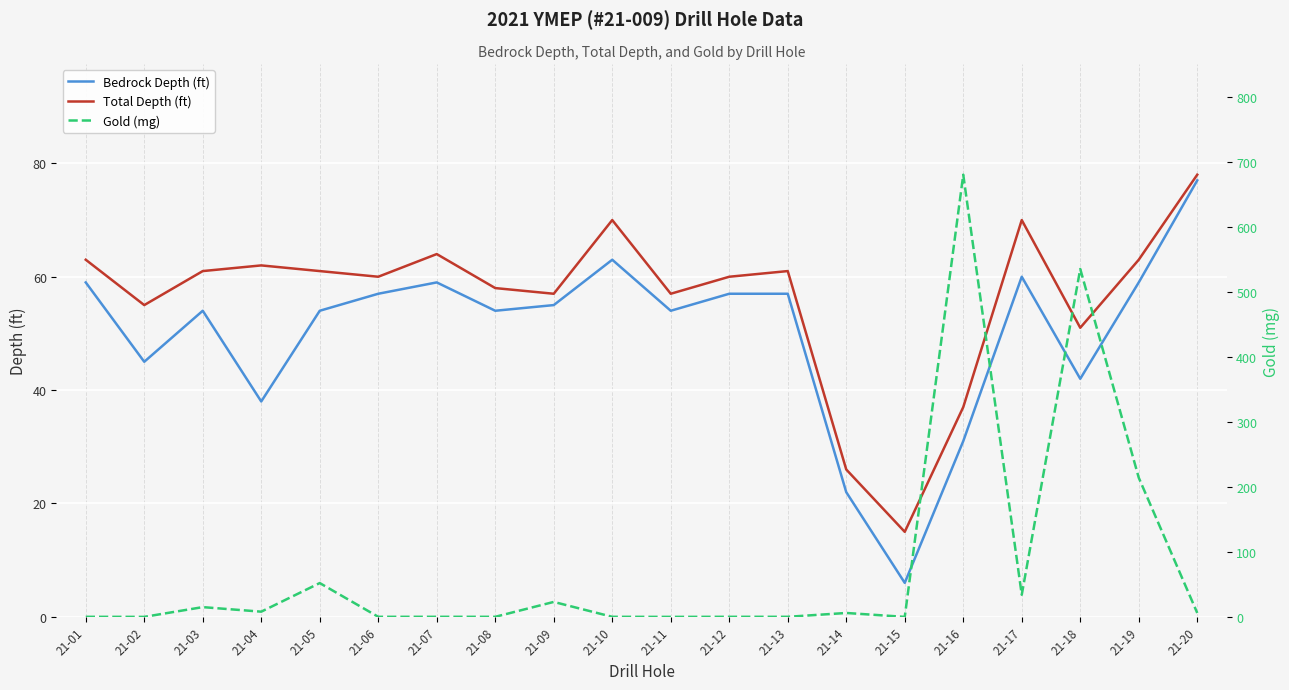

Is this an area chart (filled region under the line)?

No